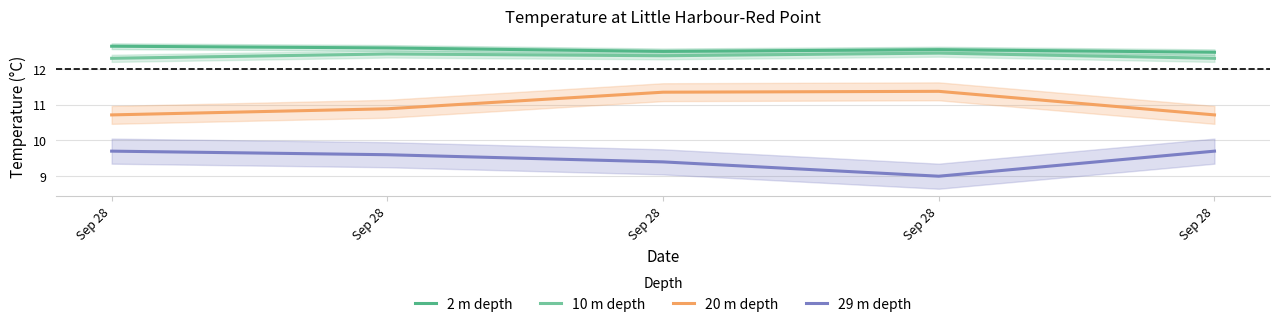

What is the sum of all 2 m depth values?

62.7